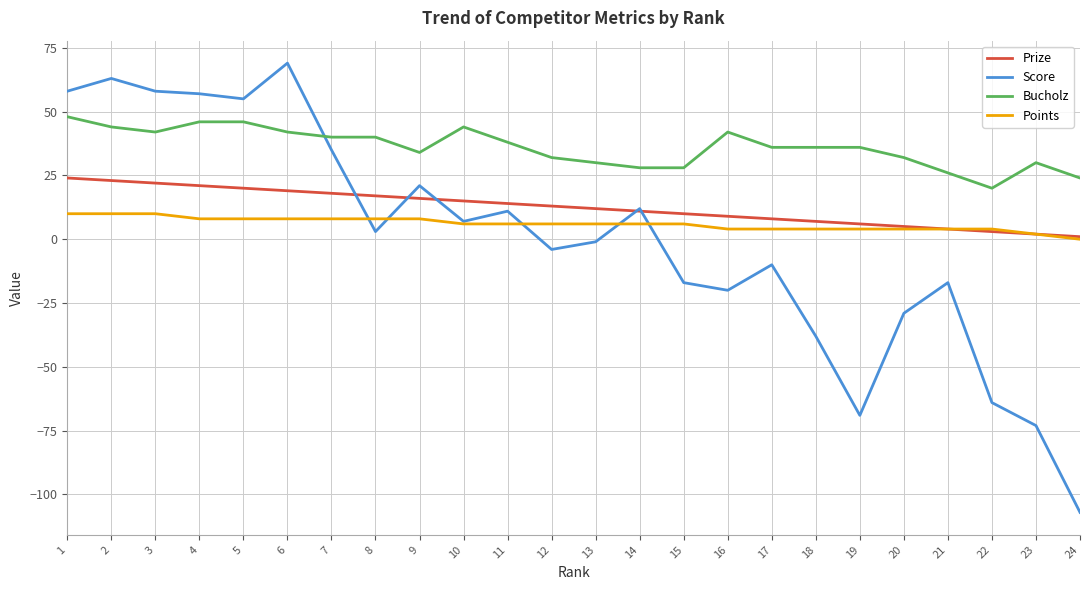

Does the chart have visible grid lines?

Yes